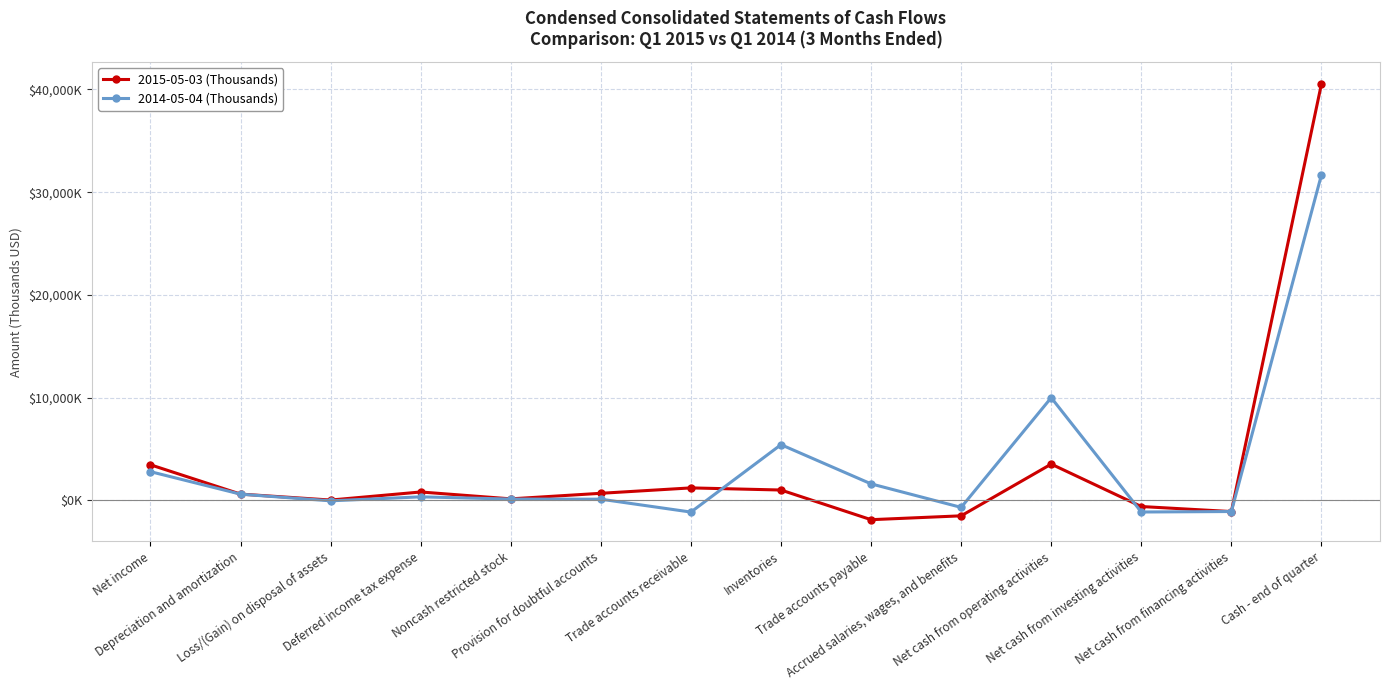

How many intersections are there between 2014-05-04 (Thousands) and 2015-05-03 (Thousands)?

4